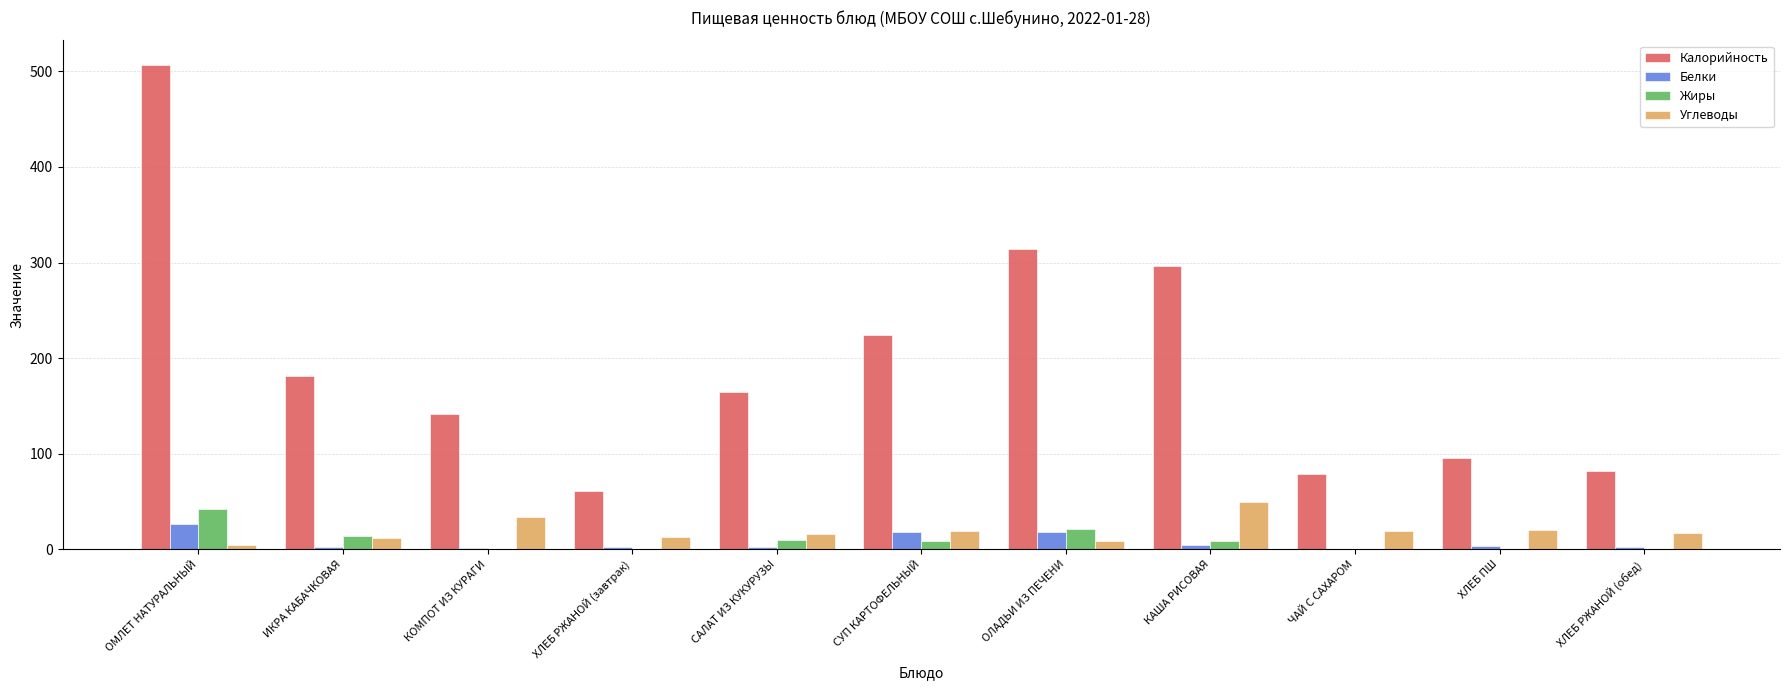

The Углеводы series shows 49.9 at КАША РИСОВАЯ. True or false?

True